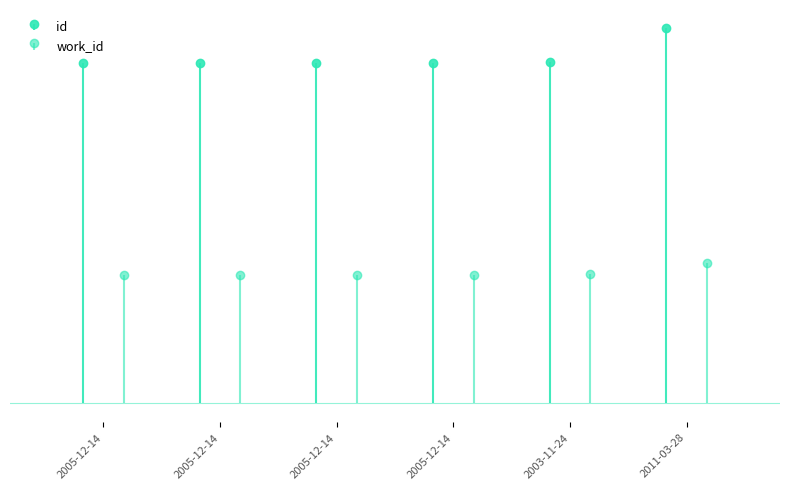

How many bars are there in total?

12